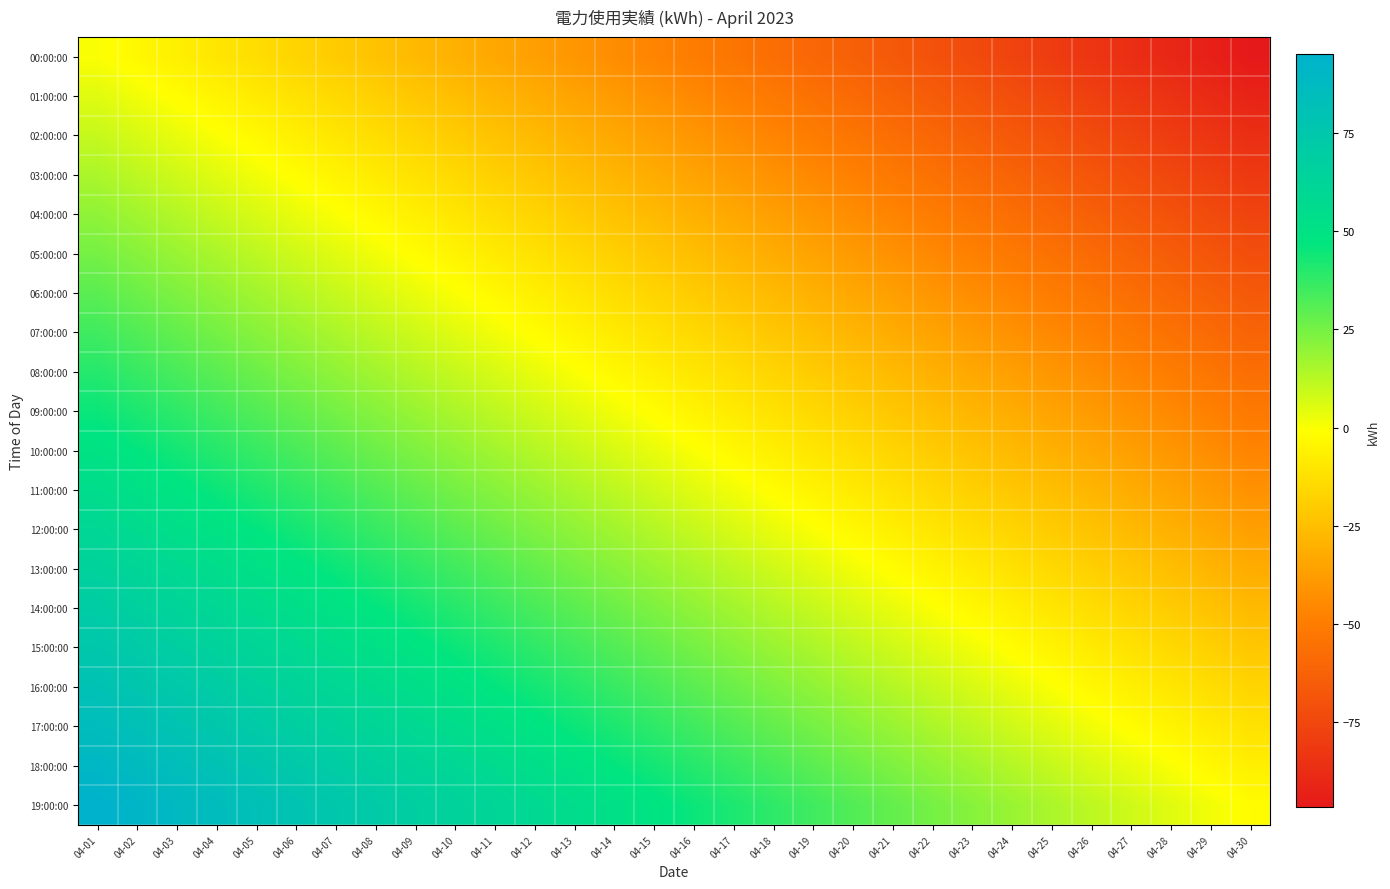

What is the spread (max minus min) of values at 04-17?

95.0